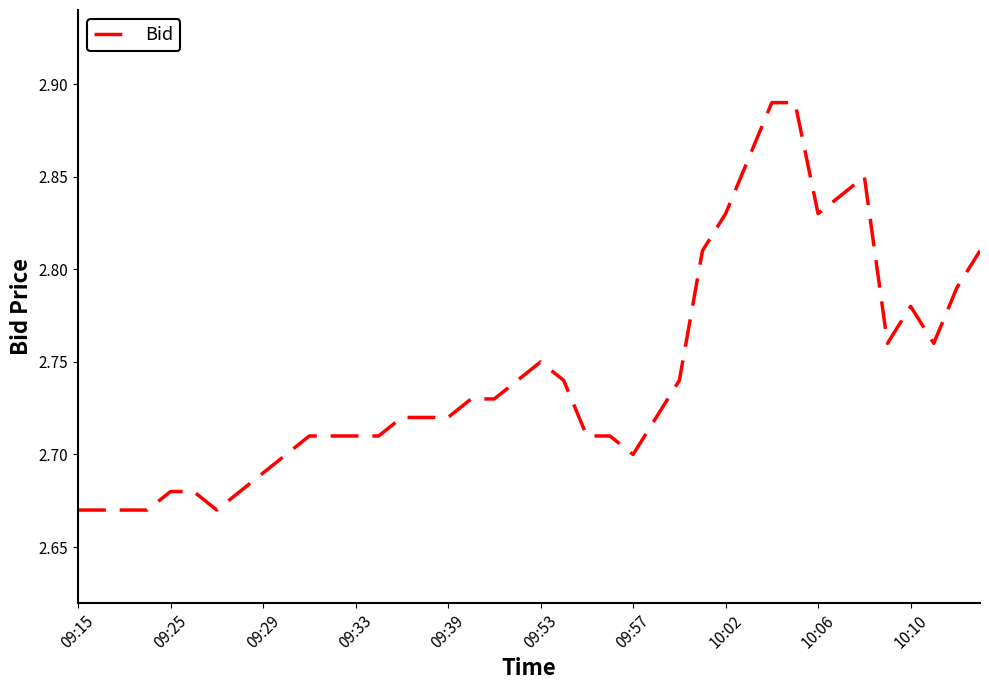

At which label is the value closest to 2?

09:15